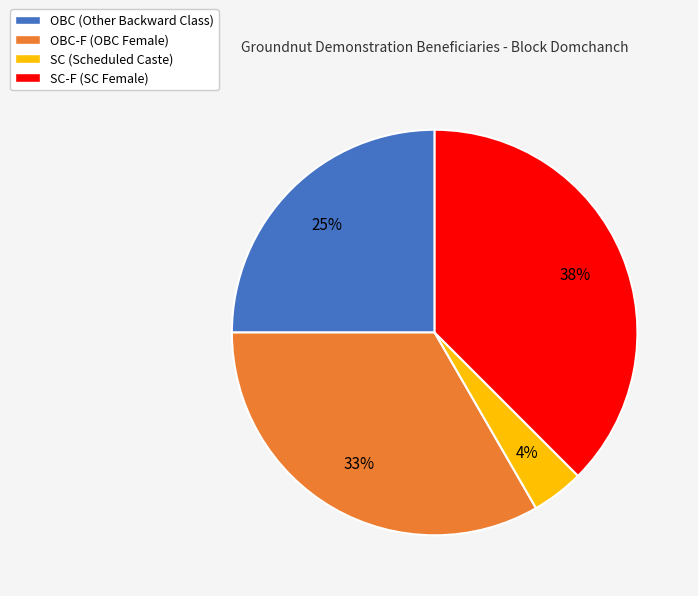

The OBC-F (OBC Female) slice represents 47% of the pie. True or false?

False